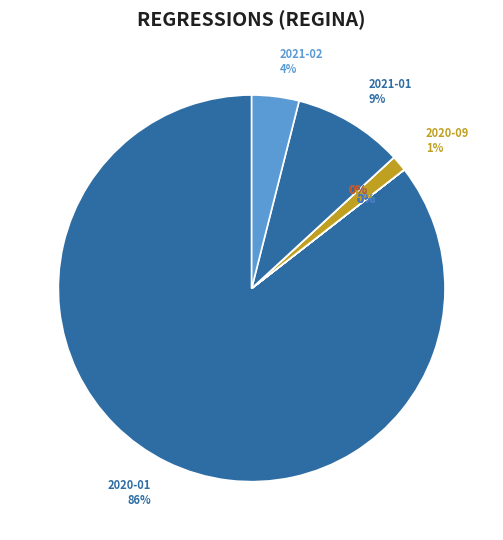

The 2020-02 slice represents 0% of the pie. True or false?

True